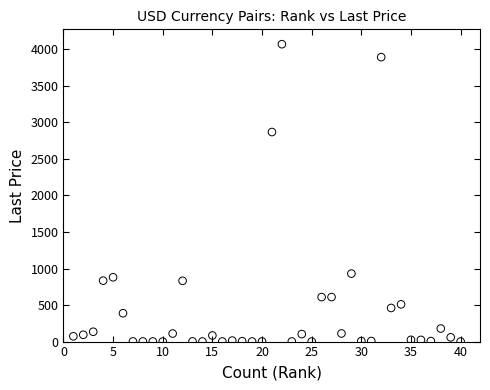

What is the range of X values (max minus min)?

39.0